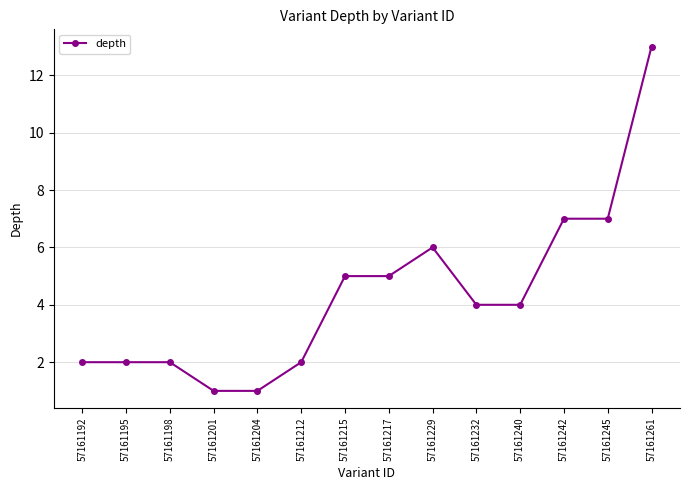

What is the value of the 12th point from the left?

7